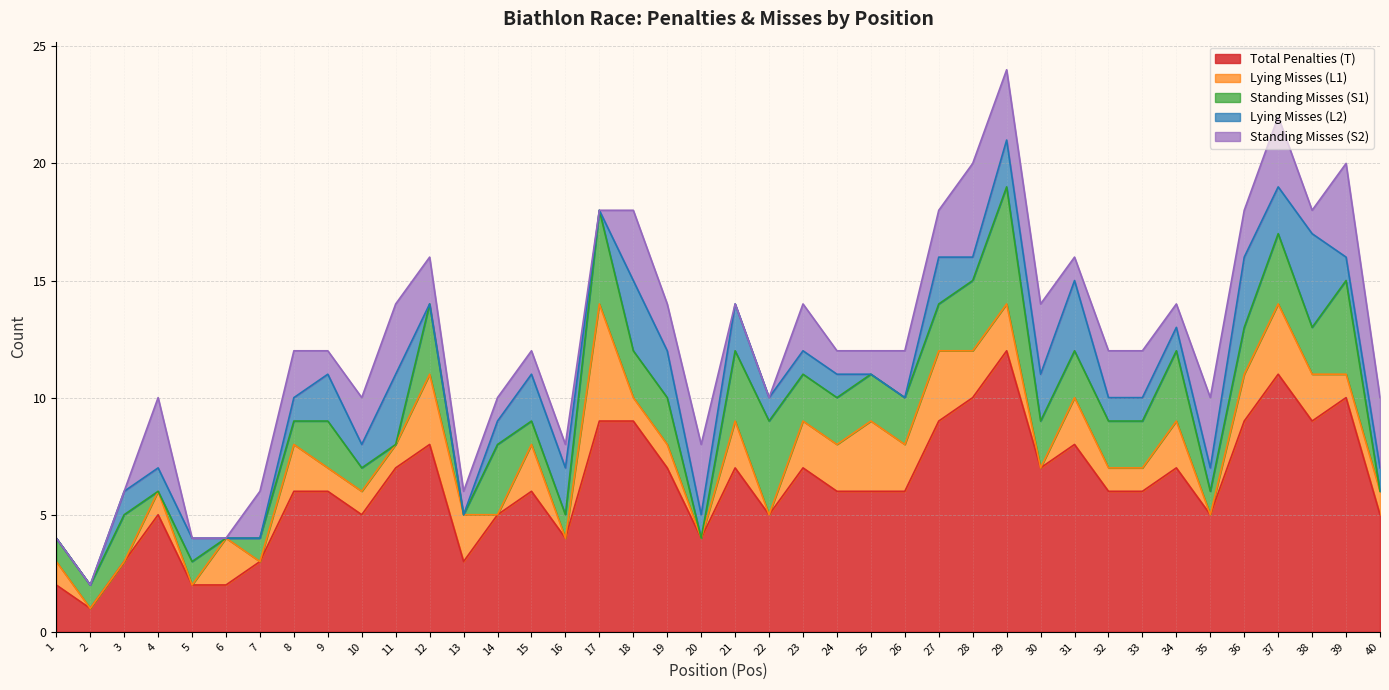

In Standing Misses (S1), how many points are lower than both neighbors (excluding endpoints)?

7